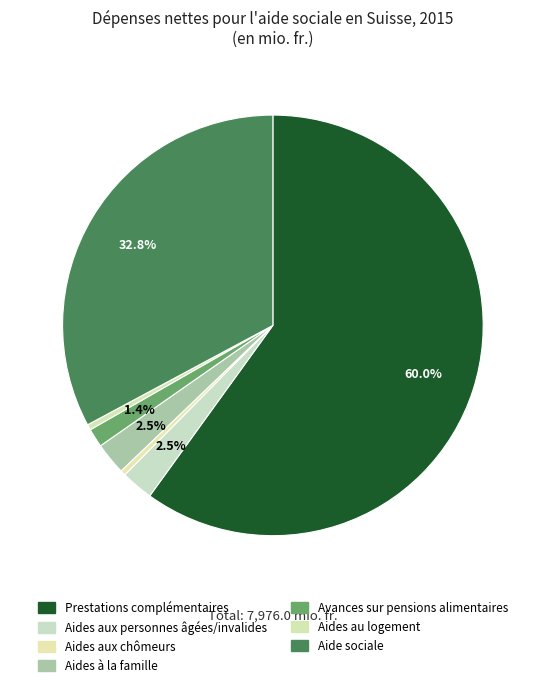

How many segments does this pie chart have?

7